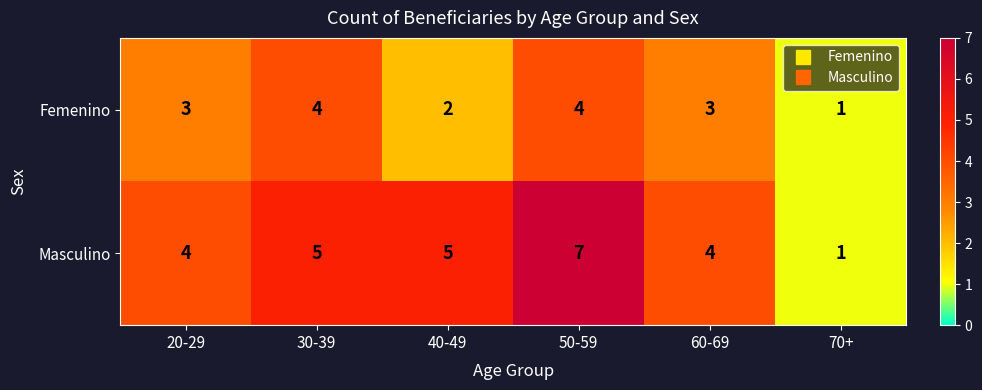

Where is Femenino nearest to the value 2?

40-49